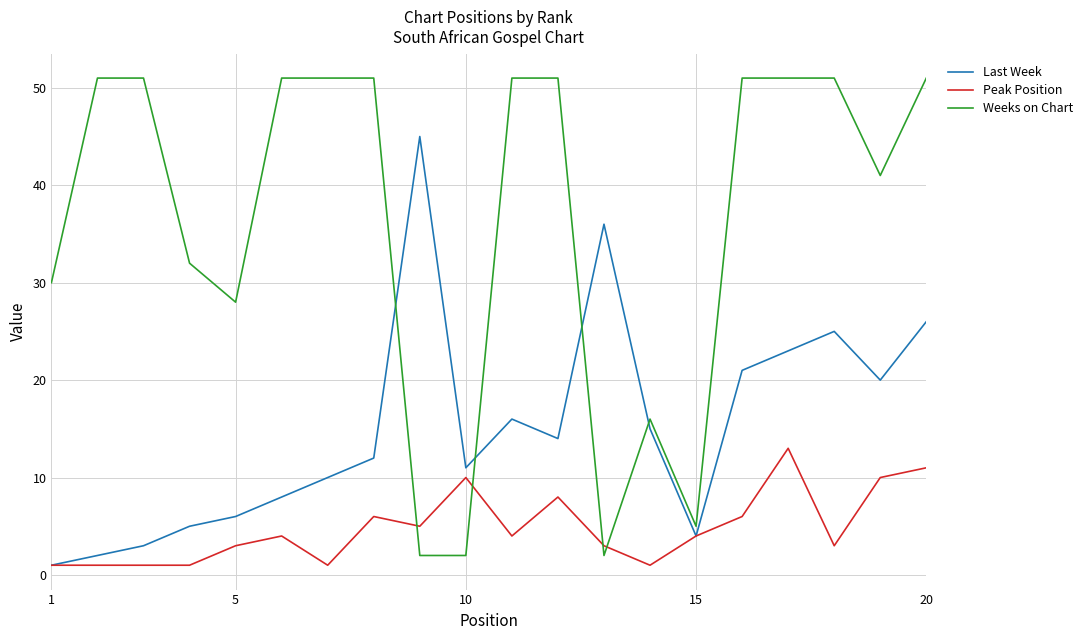

Which series has the largest total across all categories?

Weeks on Chart